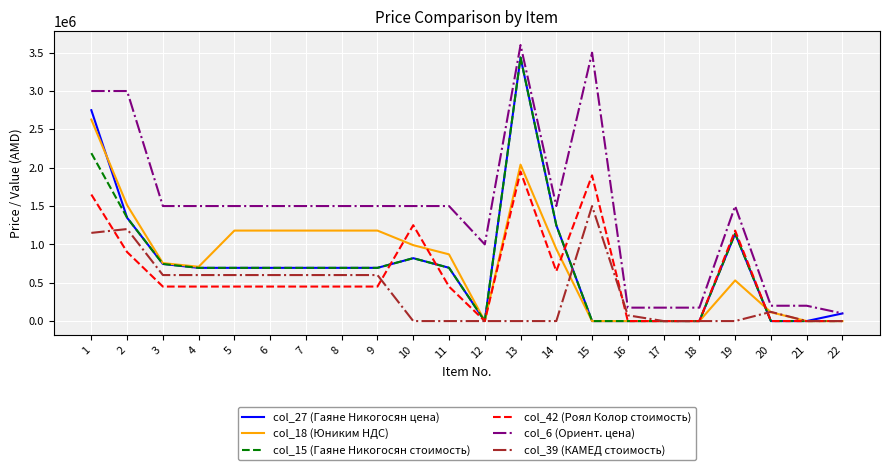

At which category is the sum across all series the highest?

13